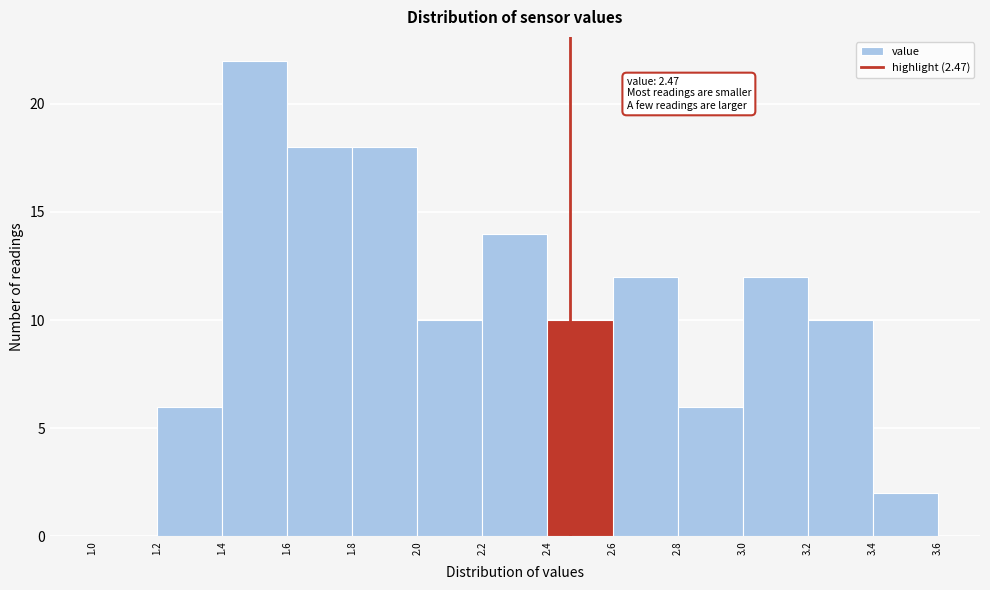

Over which range of the x-axis is the bar tallest?

1.4 to 1.6